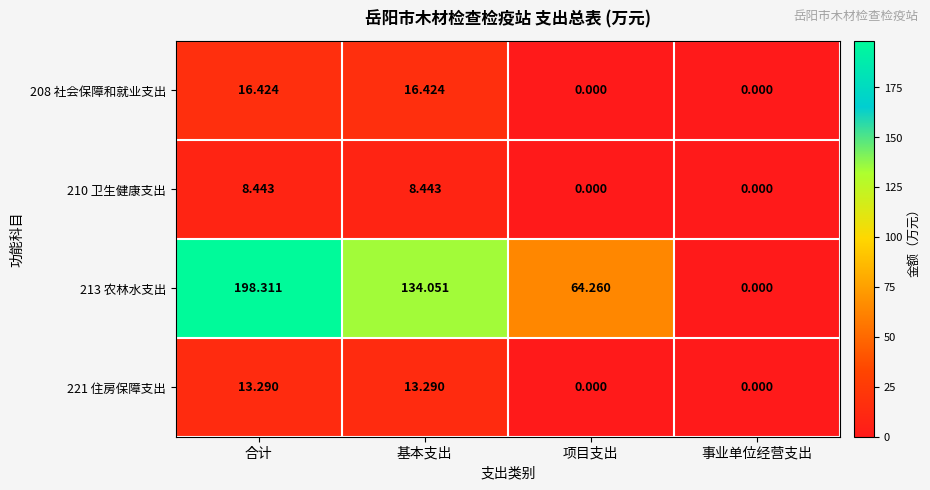

Where does the 210 卫生健康支出 series first go above 8?

合计